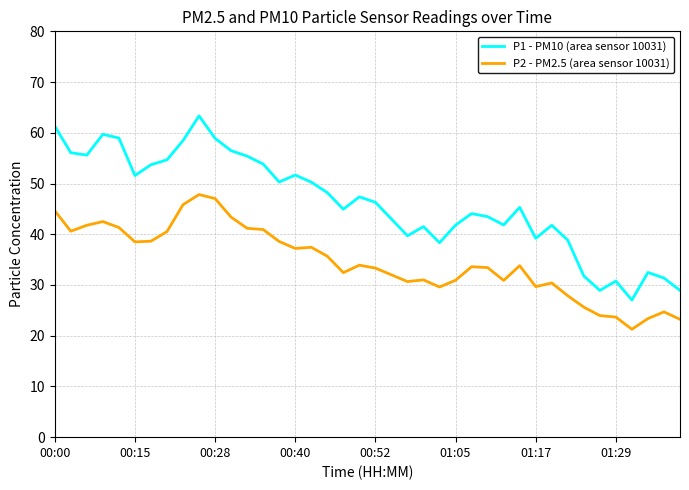

Which series has the largest range (max minus min)?

P1 - PM10 (area sensor 10031)